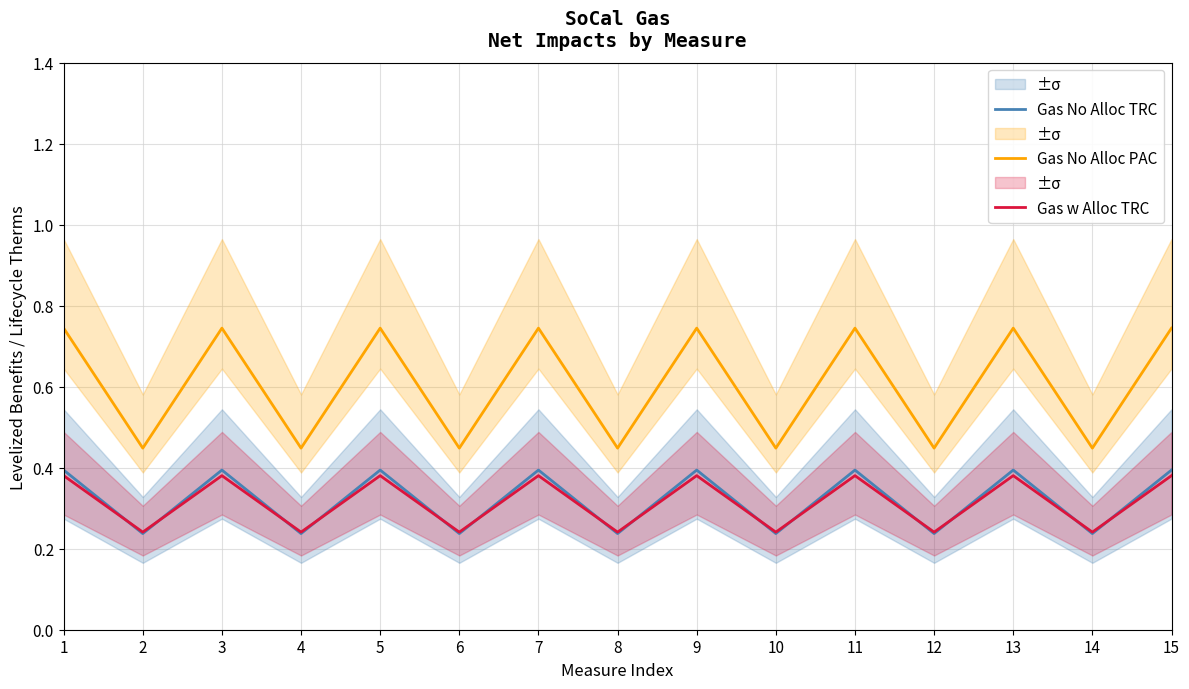

Which series has the largest total across all categories?

Gas No Alloc PAC